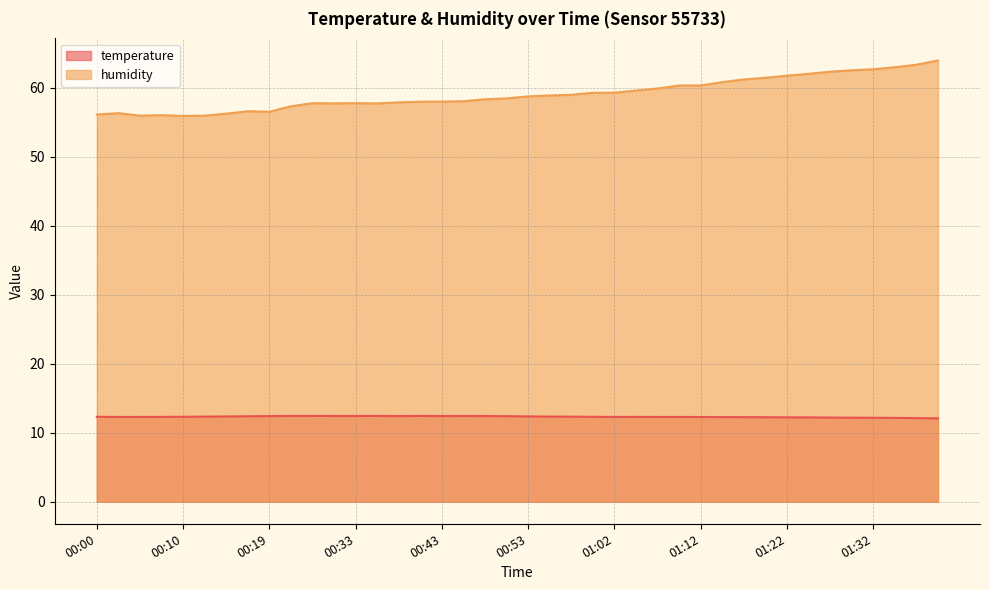

What is the total value across all series at 01:37?

75.5